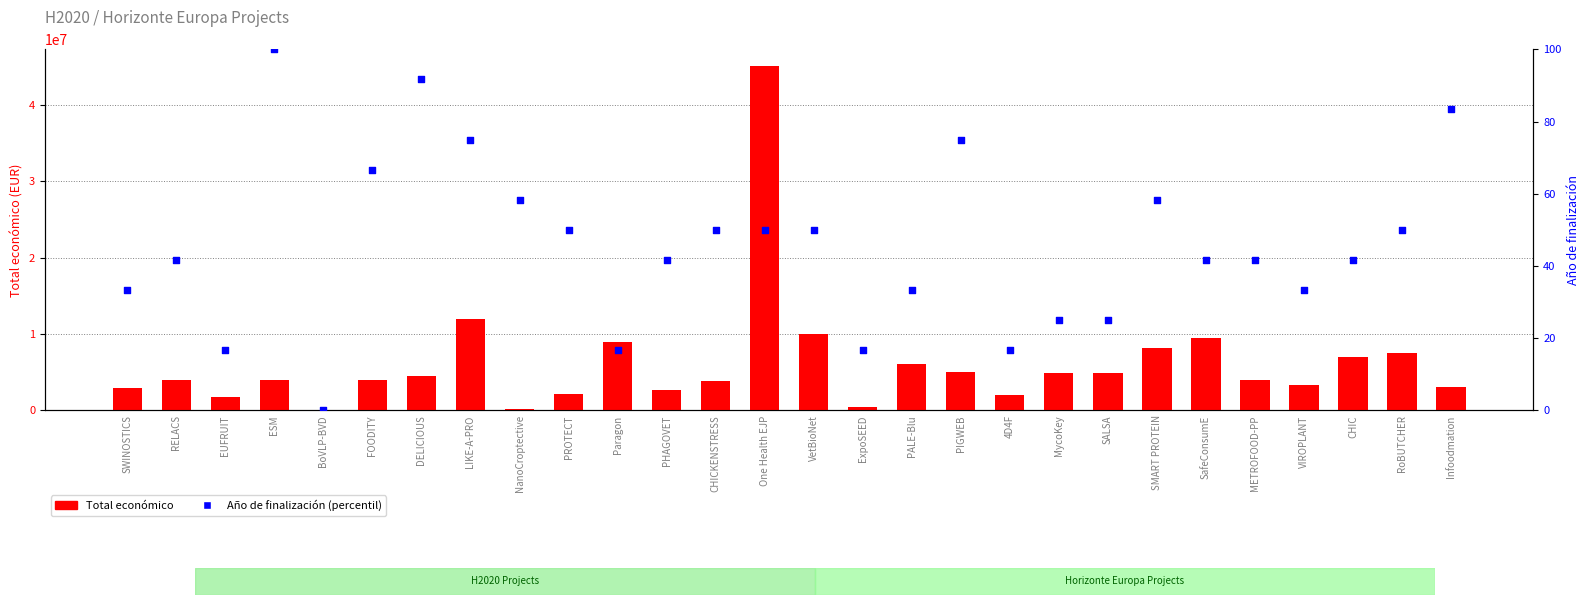

At how many categories does at least one series exceed 5486914?

9